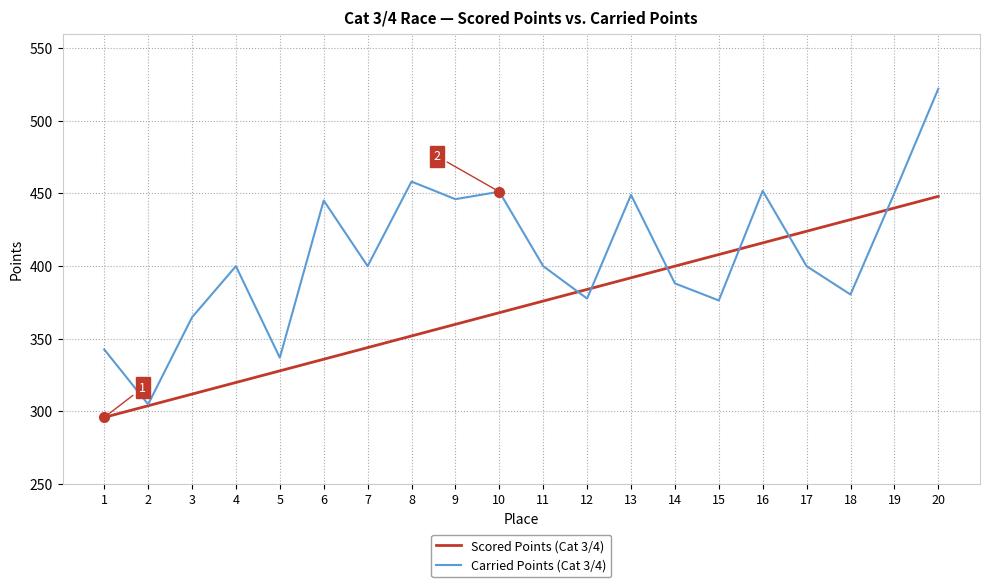

The value of Scored Points (Cat 3/4) at 9 is 143.5. True or false?

False